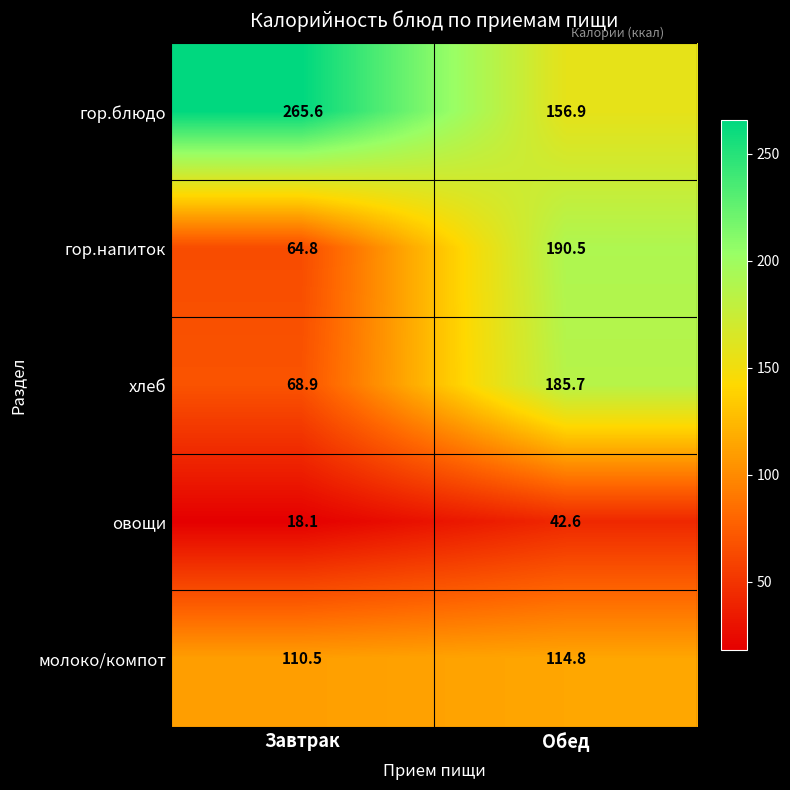

Reading left to right, what are all the values shown in this chart?

гор.блюдо: Завтрак=265.6	Обед=156.9
гор.напиток: Завтрак=64.8	Обед=190.5
хлеб: Завтрак=68.9	Обед=185.7
овощи: Завтрак=18.1	Обед=42.6
молоко/компот: Завтрак=110.5	Обед=114.8